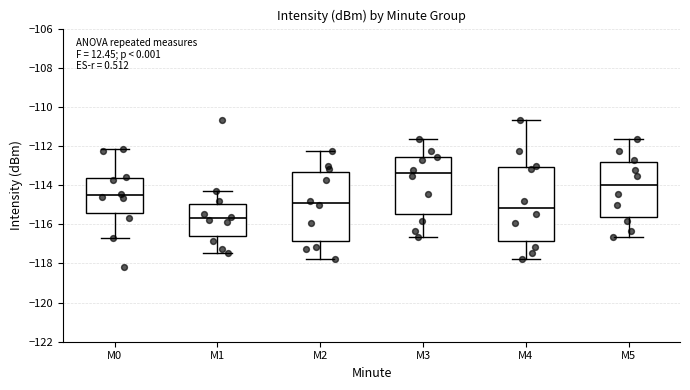

Reading left to right, read every box against the y-axis: the position of its median line, the range the box covers, and the ends of its whiskers. The values are not printed on the chart, so give them approximately, as read against the axis.

M0: median -114.6, box -115.4 to -113.6, whiskers -116.8 to -112.2
M1: median -115.6, box -116.6 to -115.0, whiskers -117.4 to -114.4
M2: median -115.0, box -116.8 to -113.4, whiskers -117.8 to -112.2
M3: median -113.4, box -115.4 to -112.6, whiskers -116.6 to -111.6
M4: median -115.2, box -116.8 to -113.0, whiskers -117.8 to -110.6
M5: median -114.0, box -115.6 to -112.8, whiskers -116.6 to -111.6